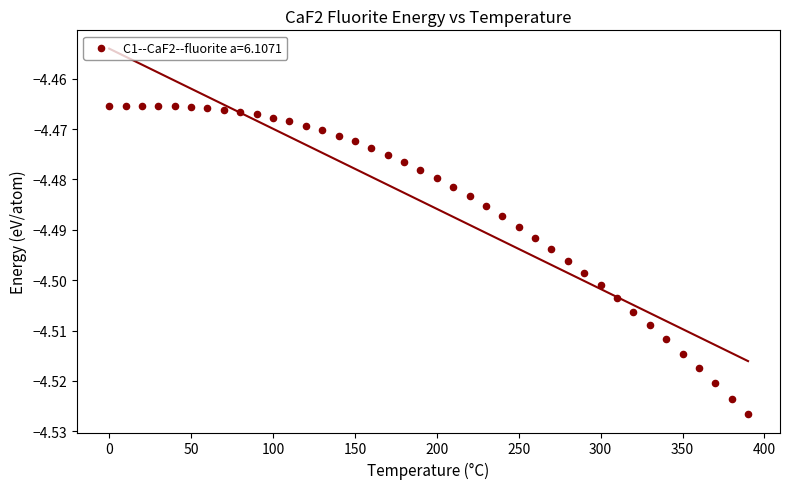

What is the range of X values (max minus min)?

390.0